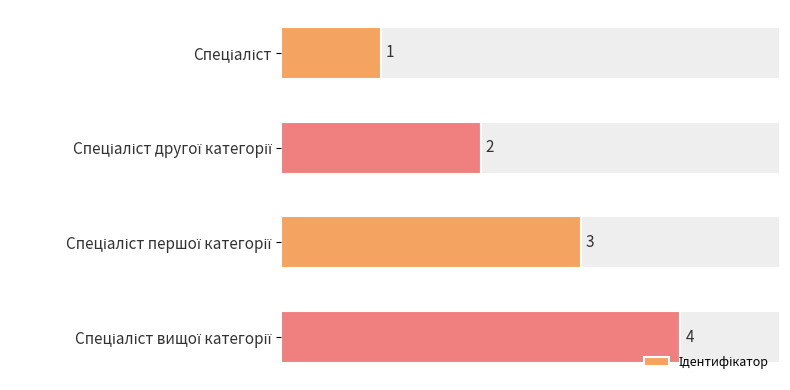

Are the bars horizontal?

Yes